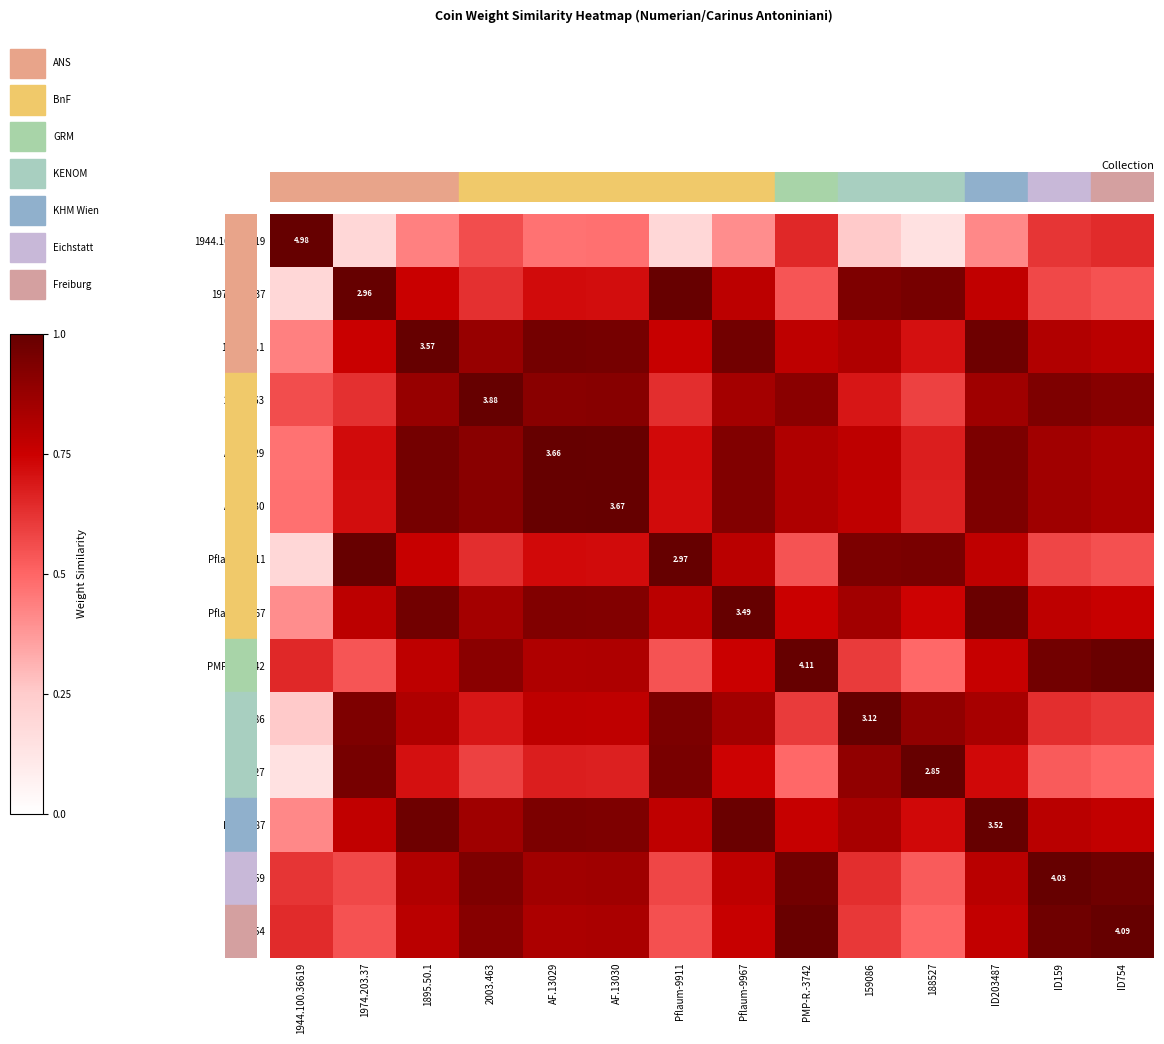

At which category is the sum across all series the highest?

1895.50.1